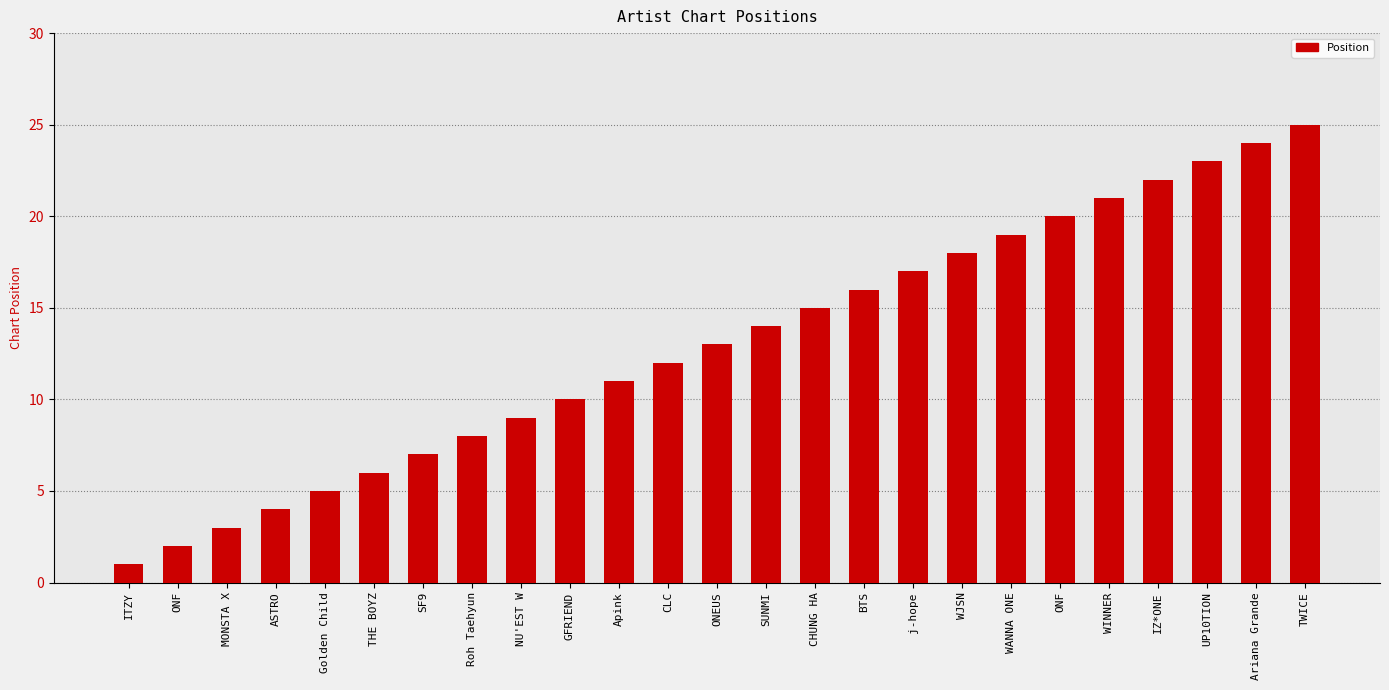

What is the sum of the values at ASTRO and CLC?

16